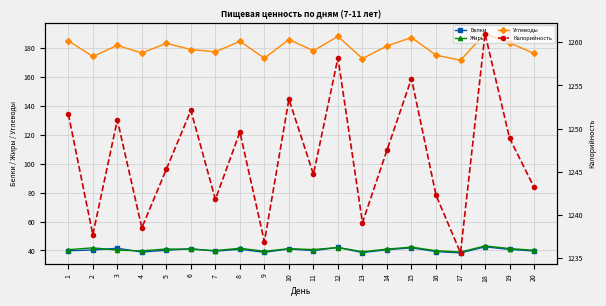

Rank the series at 3 from lowest to highest value.

Жиры, Белки, Углеводы, Калорийность